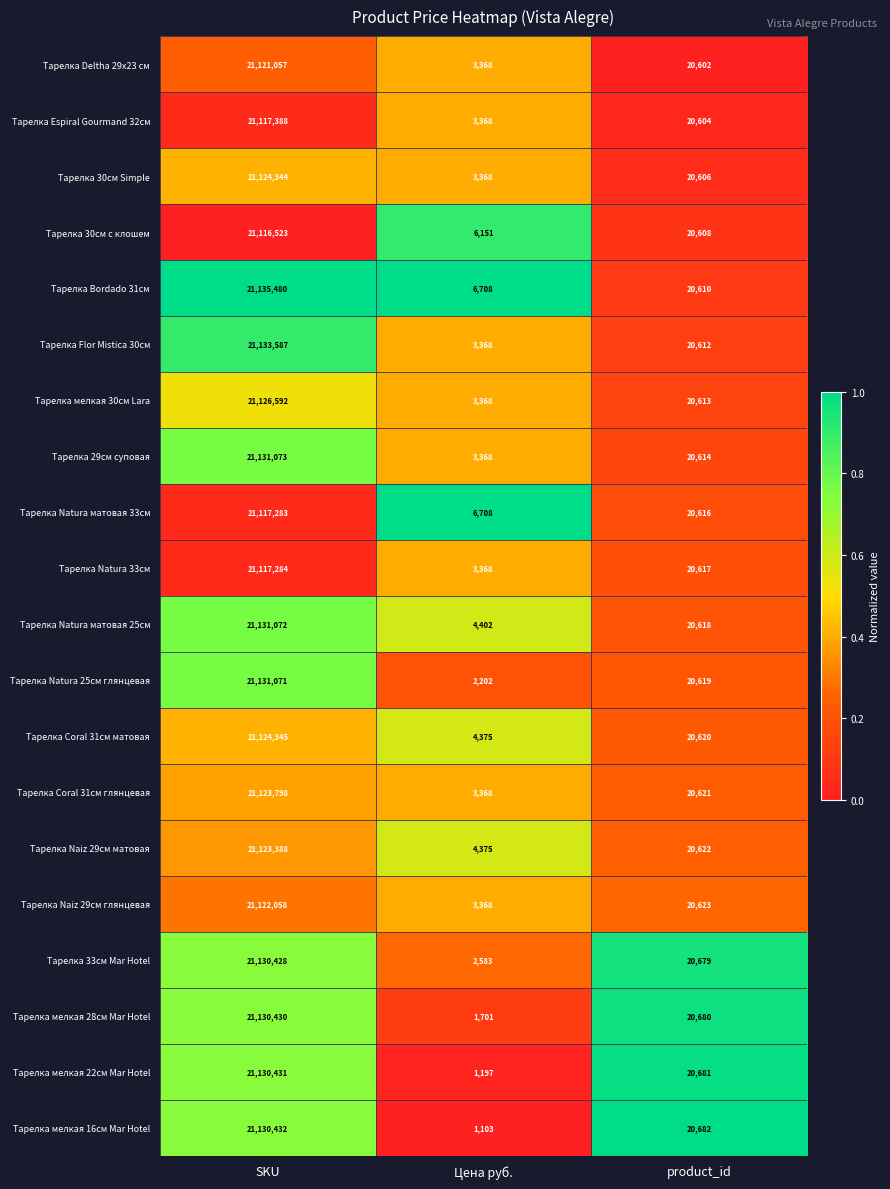

True or false: Тарелка Naiz 29см глянцевая has a value of 20623 at product_id.

True